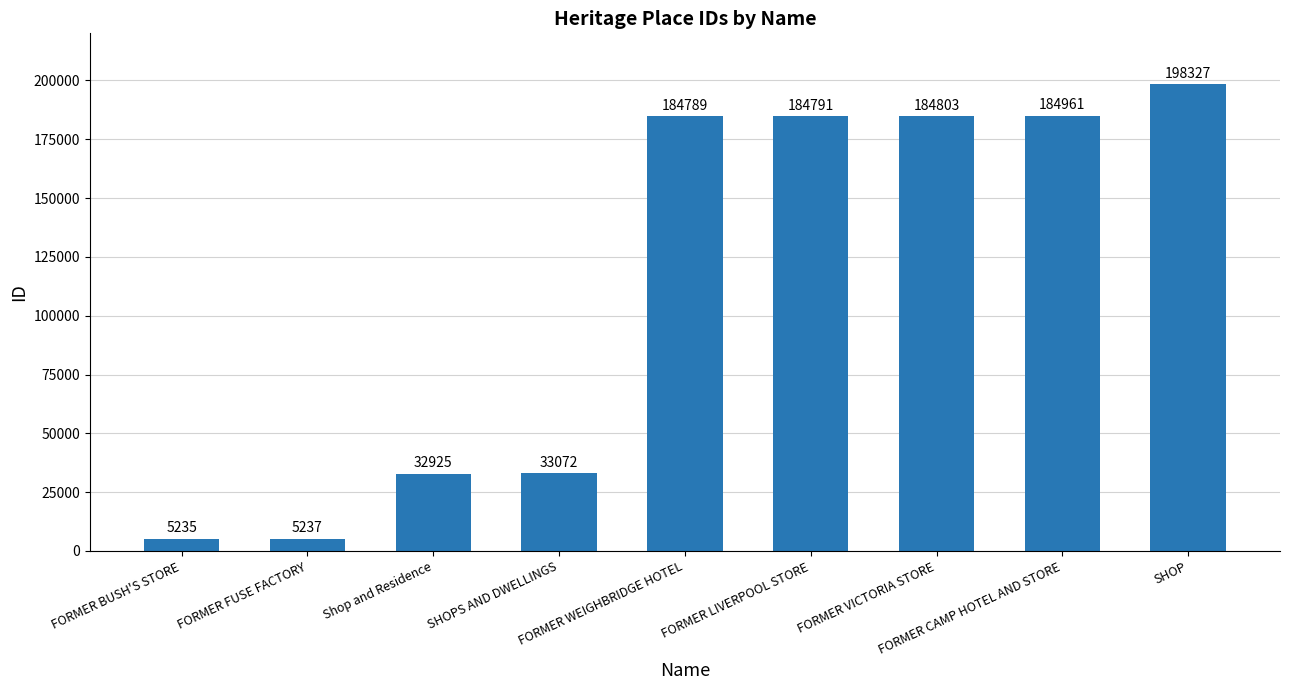

Is it true that the value at SHOPS AND DWELLINGS is 21231?

False